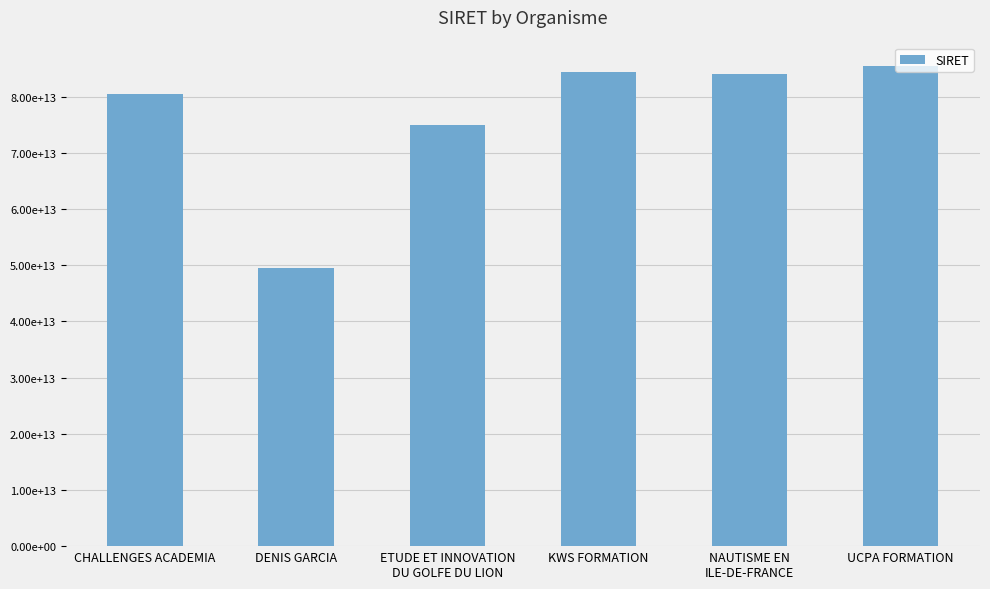

Are the bars horizontal?

No